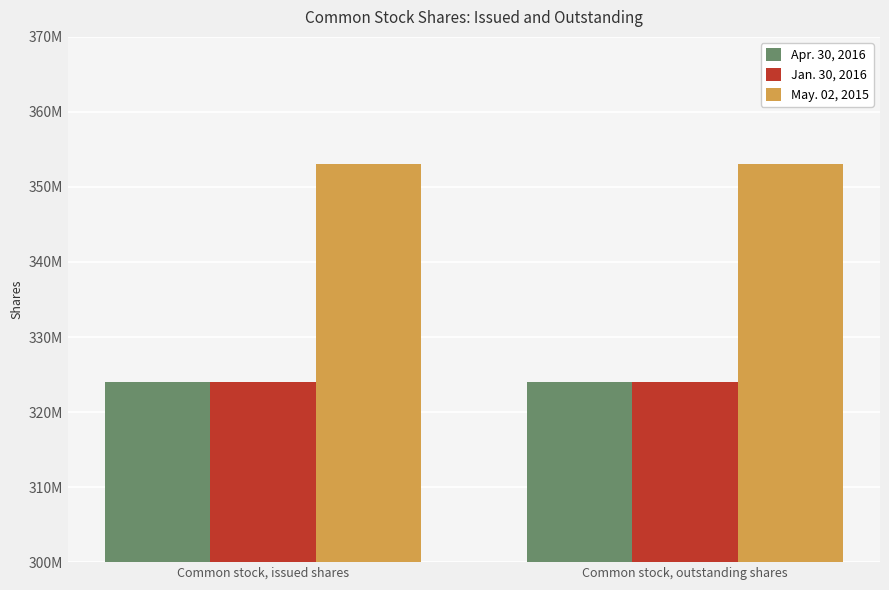

What is the total value across all series at Common stock, outstanding shares?

1001000000